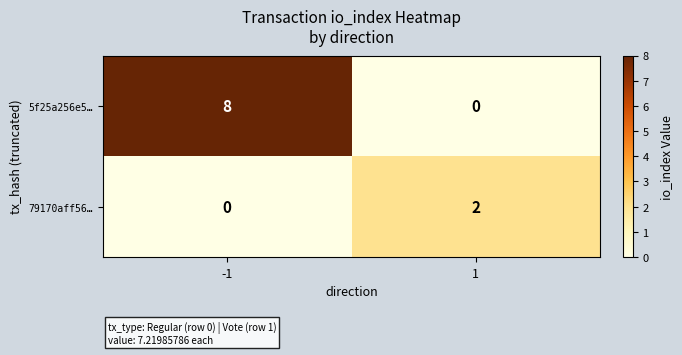

What is the maximum value for 5f25a256e5…?

8